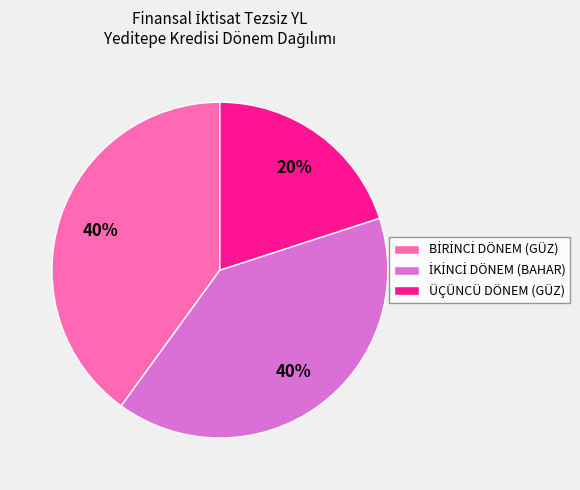

Is there a majority slice in this chart?

No